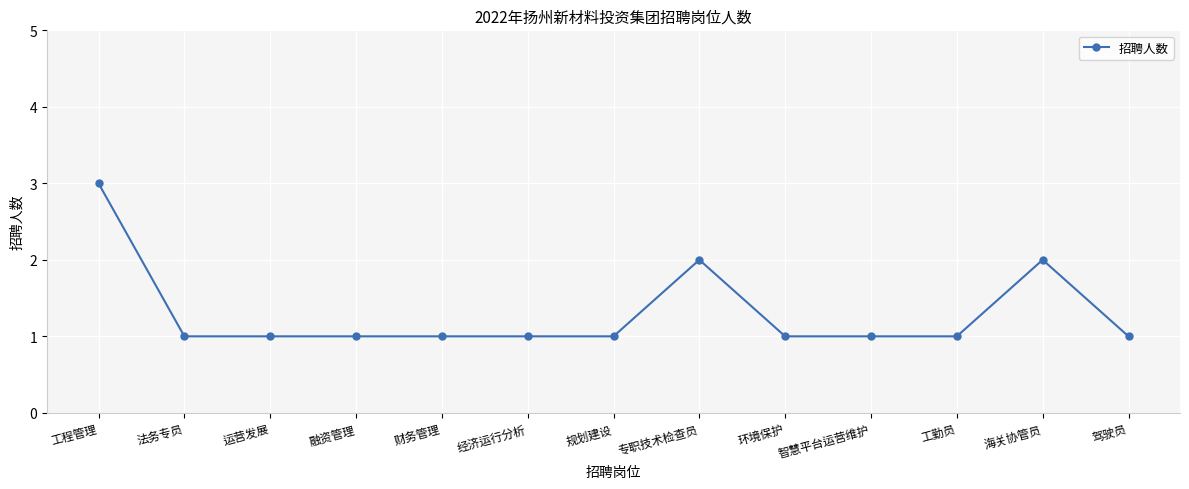

What is the difference between the second highest and second lowest values?

1